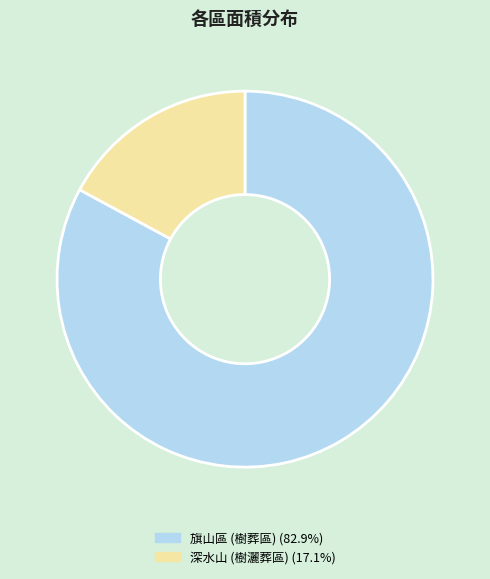

Which category has the smallest portion of the pie?

深水山 (樹灑葬區)